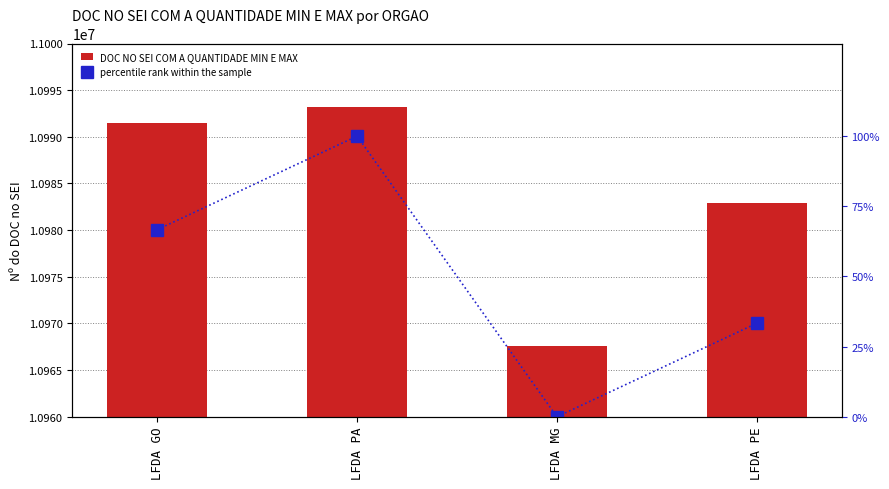

Where does the DOC NO SEI COM A QUANTIDADE MIN E MAX series first go above 10991443?

LFDA PA